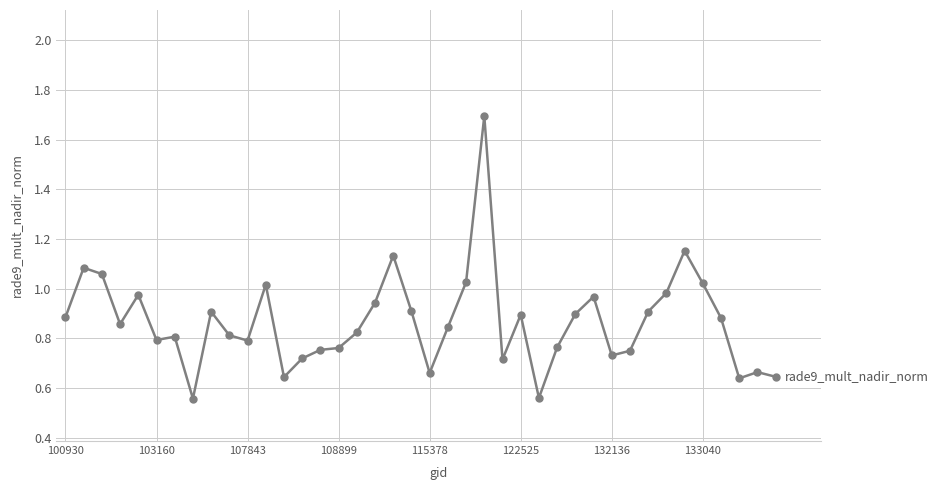

True or false: the data has more than 2 interior local peaks.

True